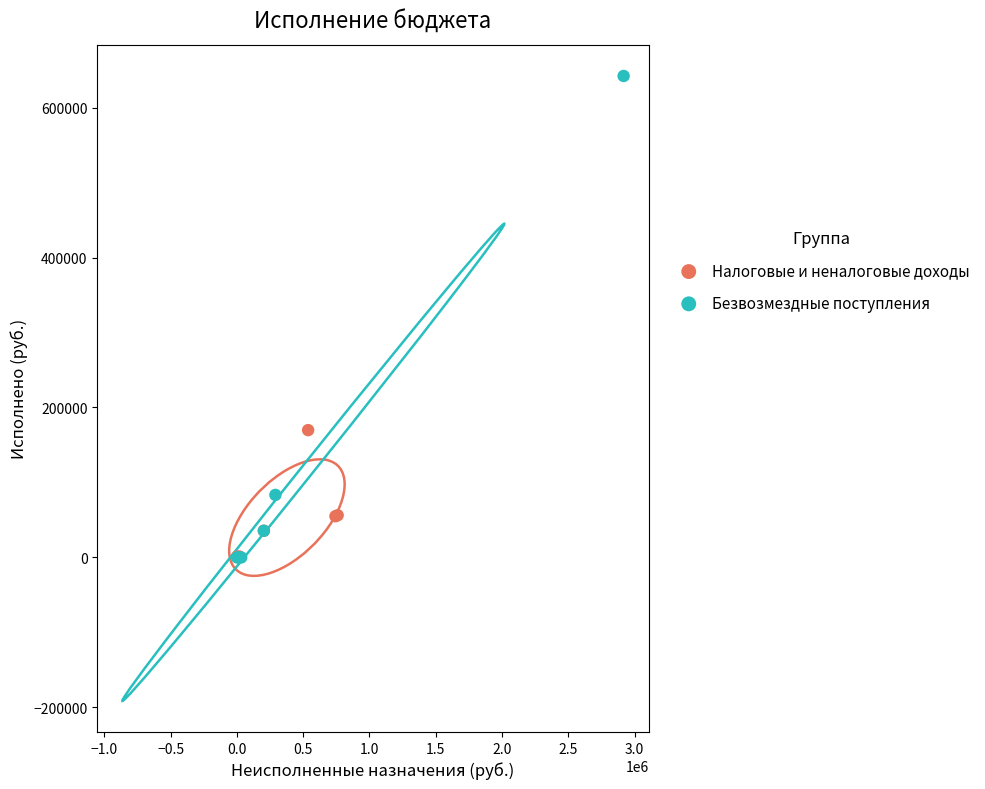

Which series contains the highest Y value?

Безвозмездные поступления